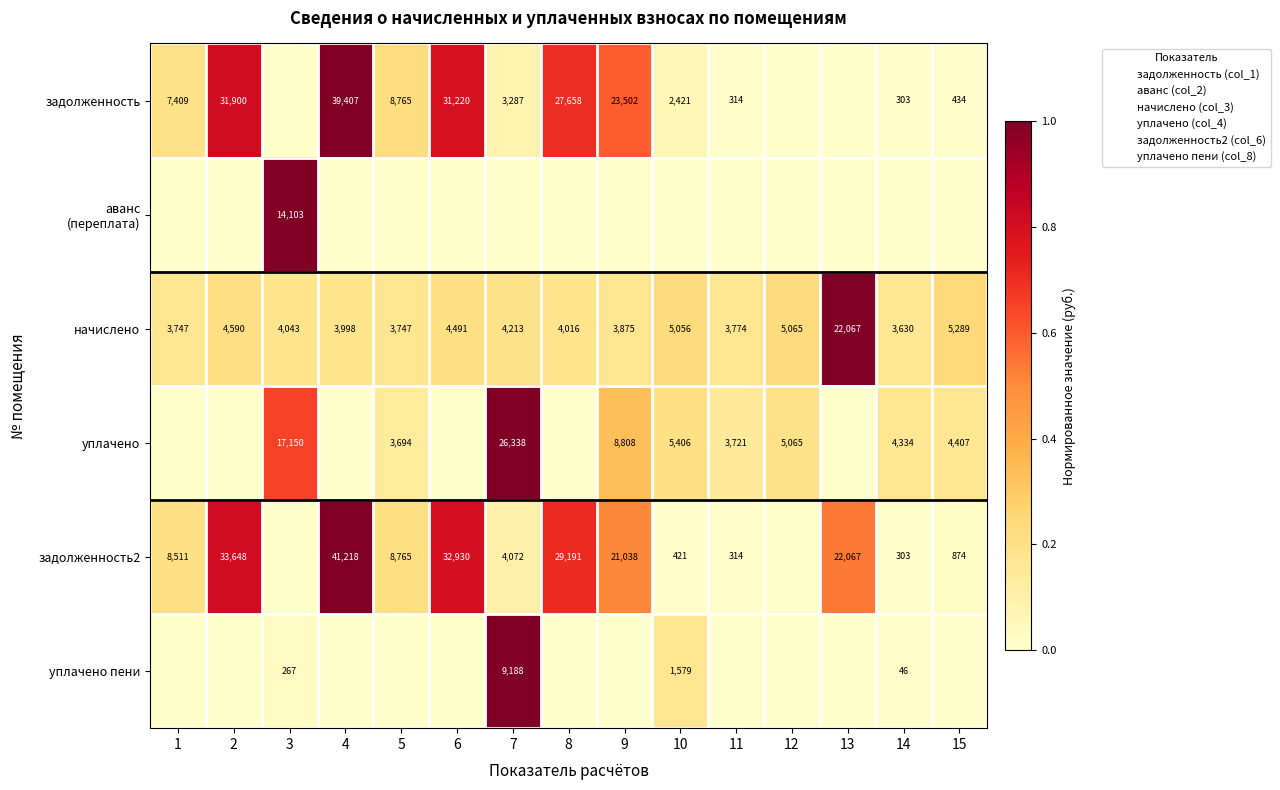

Which series has the widest spread of values?

задолженность